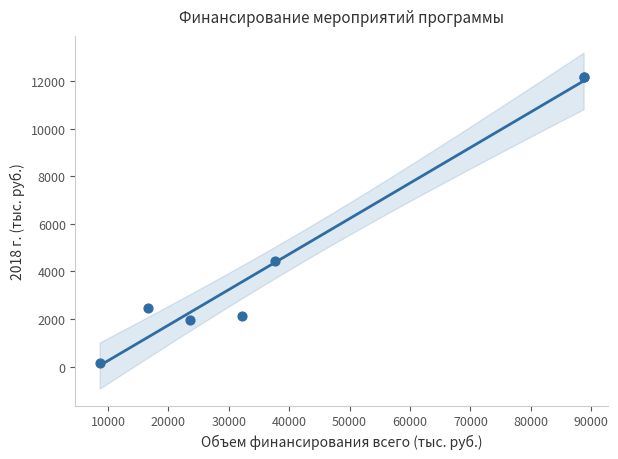

What Y value in the scatter plot is closest to 6172?

4437.3